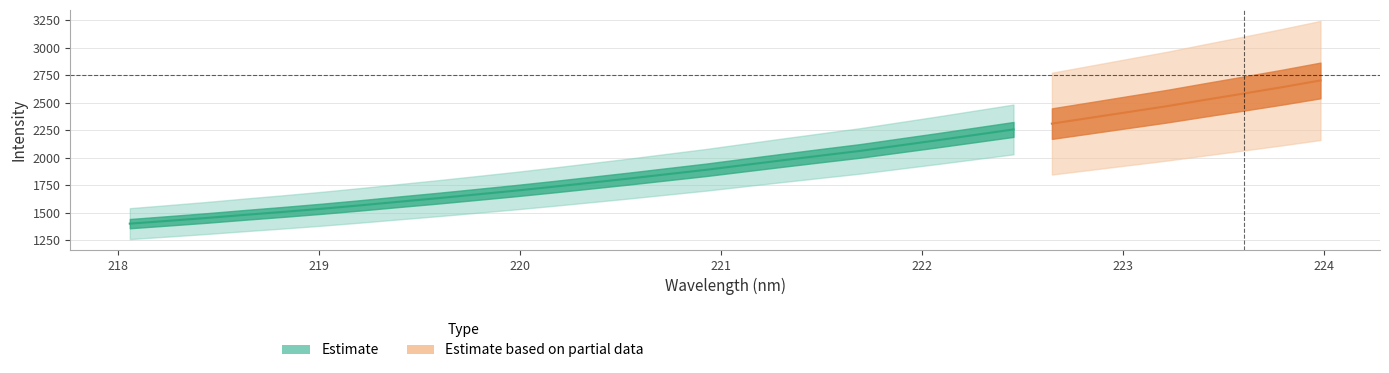

Reading left to right, what are all the values shown in this chart?

x: 218.1	218.3	218.4	218.6	218.8	219.0	219.2	219.4	219.6	219.8	220.0	220.2	220.4	220.5	220.7	220.9	221.1	221.3	221.5	221.7	221.9	222.1	222.3	222.5	222.6	222.8	223.0	223.2	223.4	223.6	223.8	224.0
y: 1402.8	1428.2	1454.2	1482.5	1509.6	1538.0	1569.0	1601.4	1633.2	1666.9	1700.9	1737.0	1774.6	1812.4	1852.1	1891.4	1935.2	1978.3	2020.7	2062.5	2110.6	2158.5	2208.0	2257.6	2310.4	2363.1	2416.1	2468.9	2526.6	2583.3	2641.1	2702.1